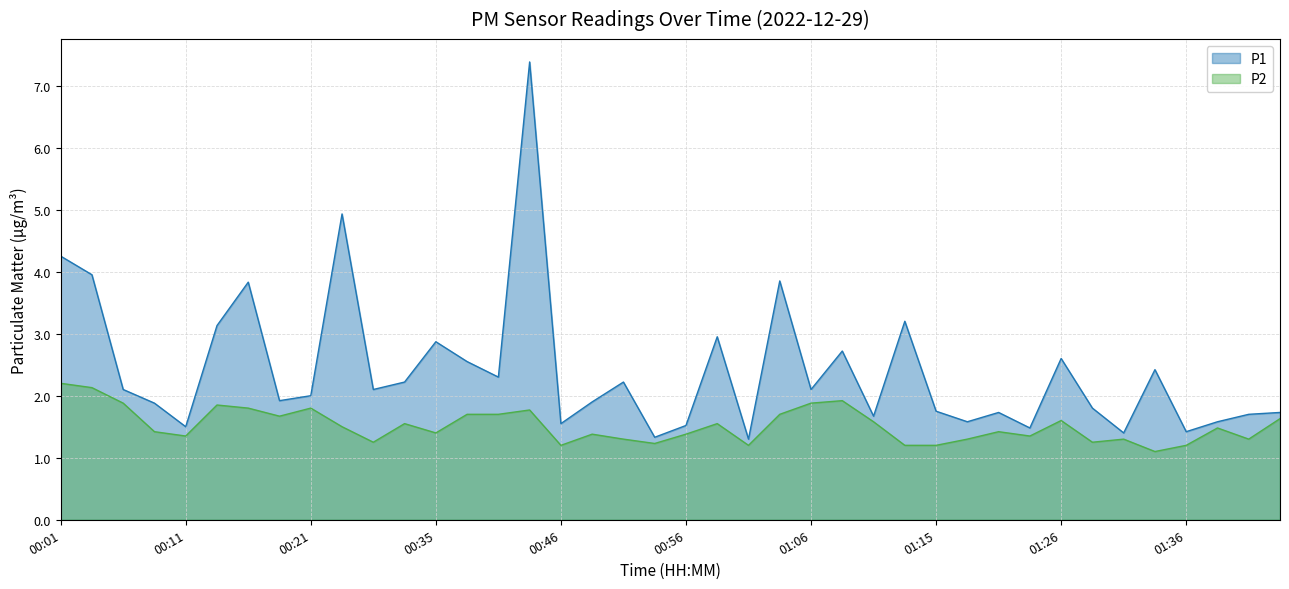

What is the label of the 26th point from the right?

00:40